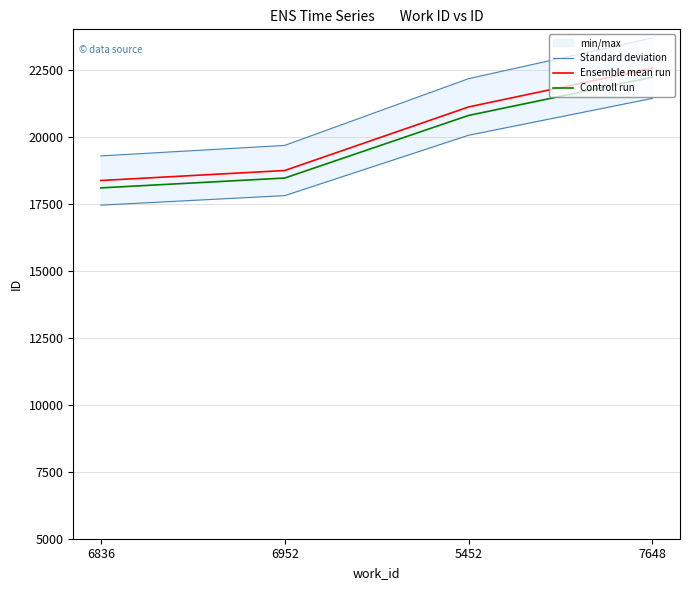

At which label does Controll run reach its minimum?

6836